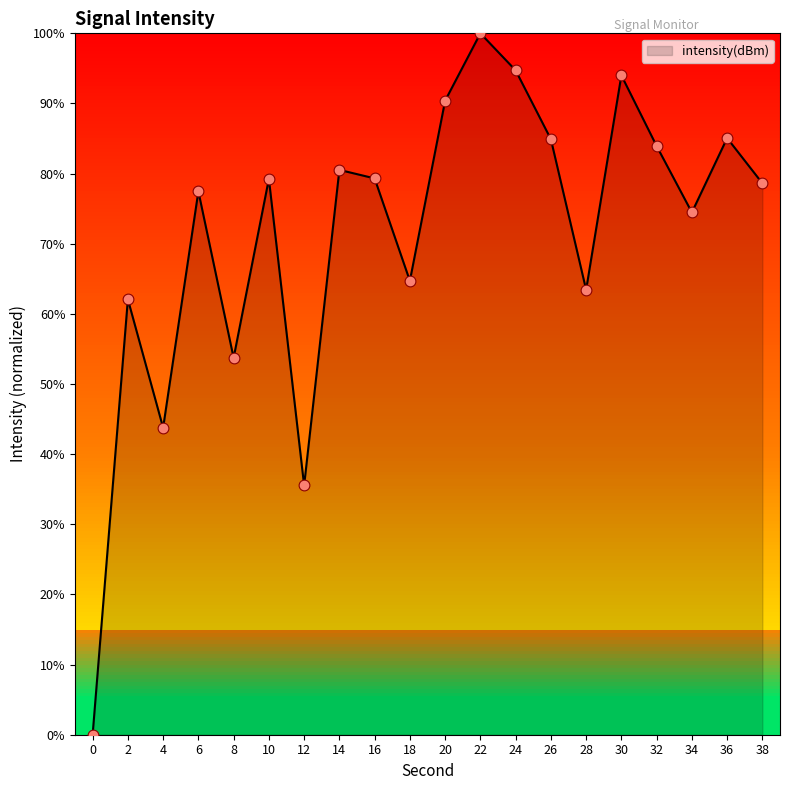

What is the change in value from 2 to 36?

+23.0